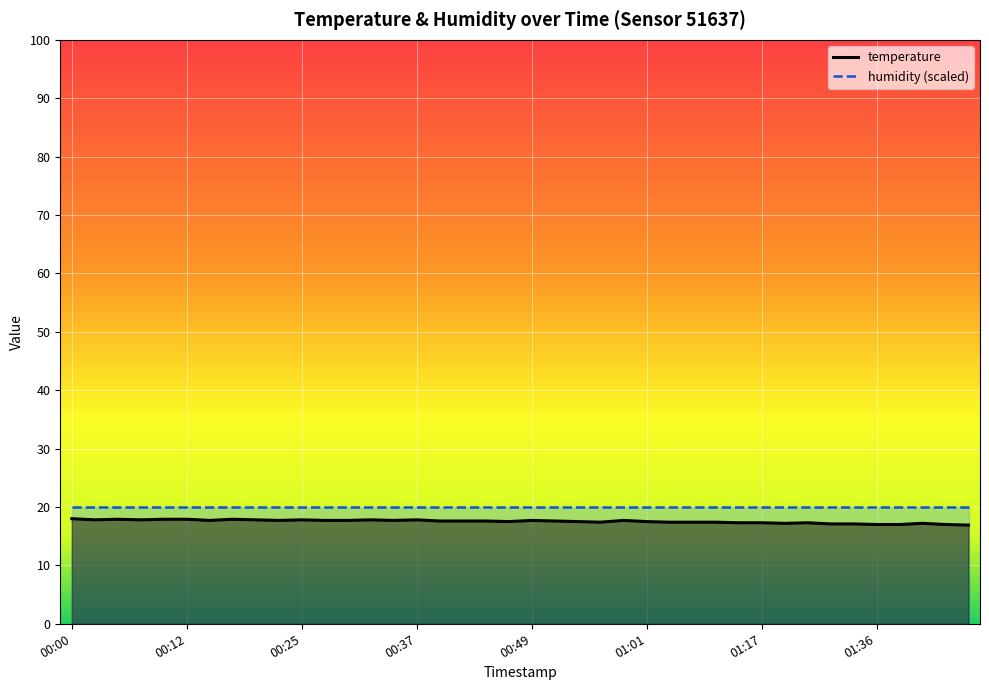

Which has a higher value, 2022-08-01T00:42:07 or 2022-08-01T00:51:52?

2022-08-01T00:42:07